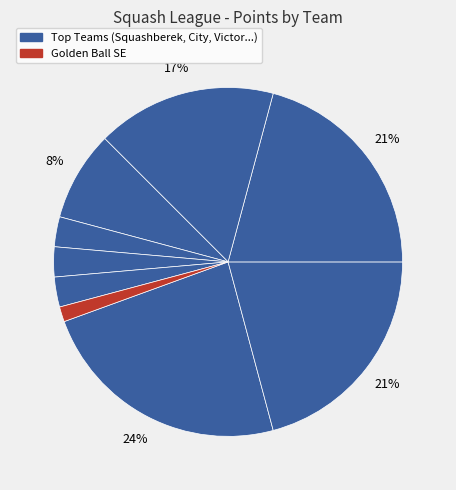

Which category has the smallest portion of the pie?

Golden Ball SE